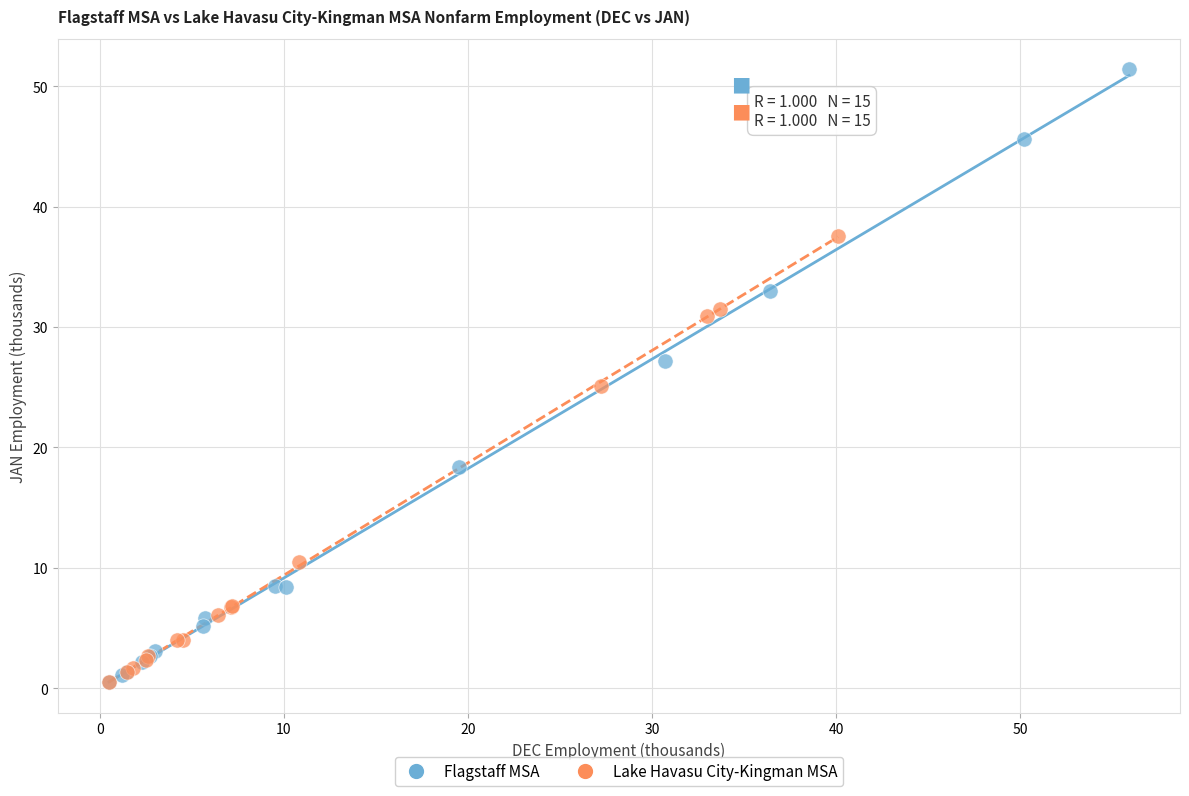

Which series has the widest spread of Y values?

Flagstaff MSA